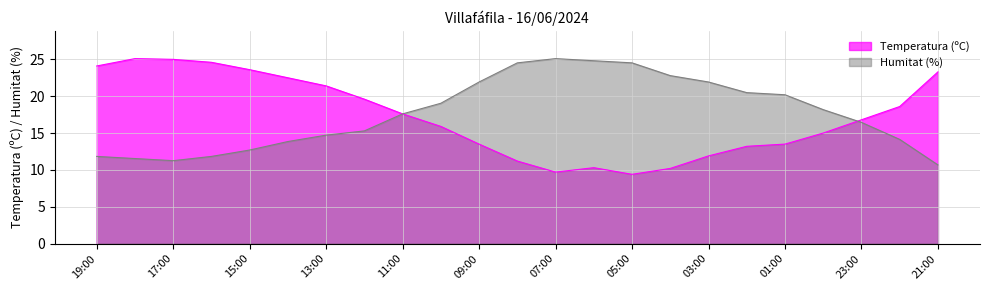

What is the label of the 7th point from the right?

03:00